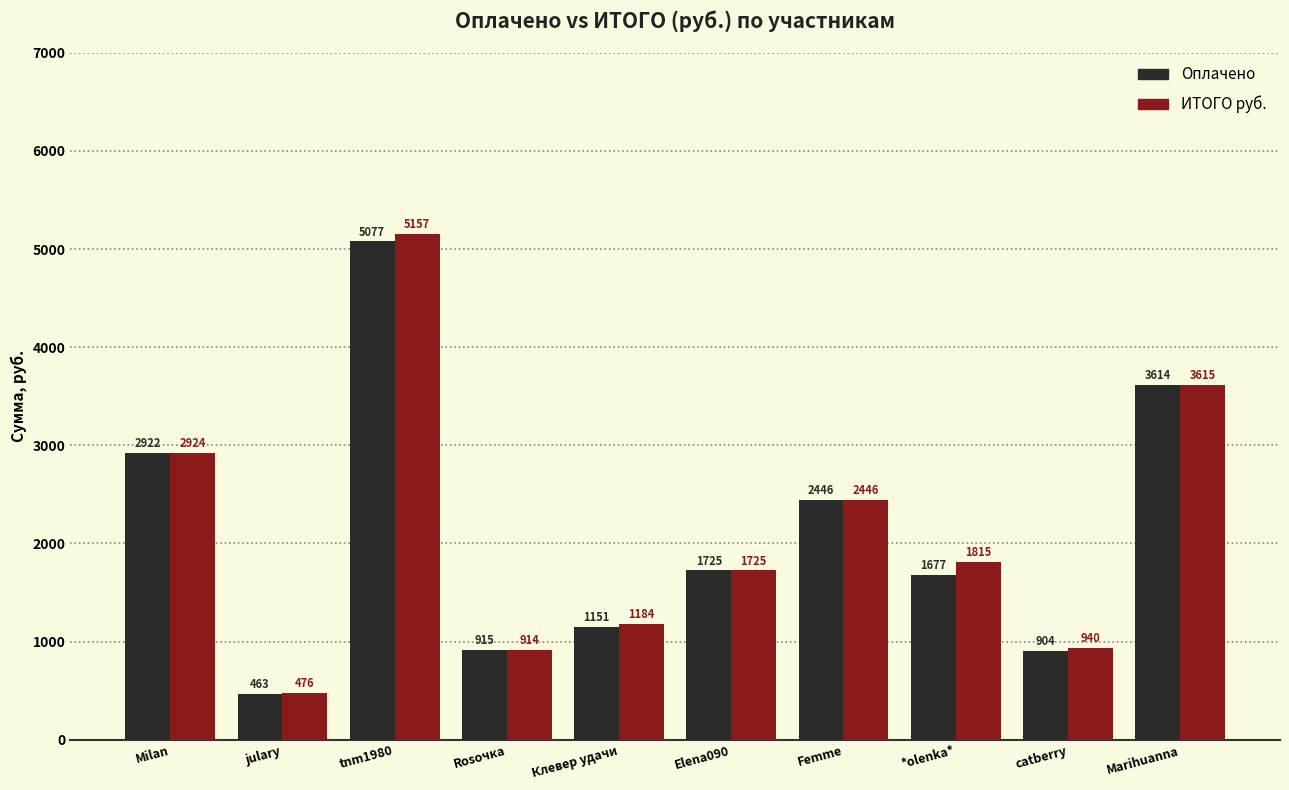

What is the lowest value of the Оплачено series?

463.0